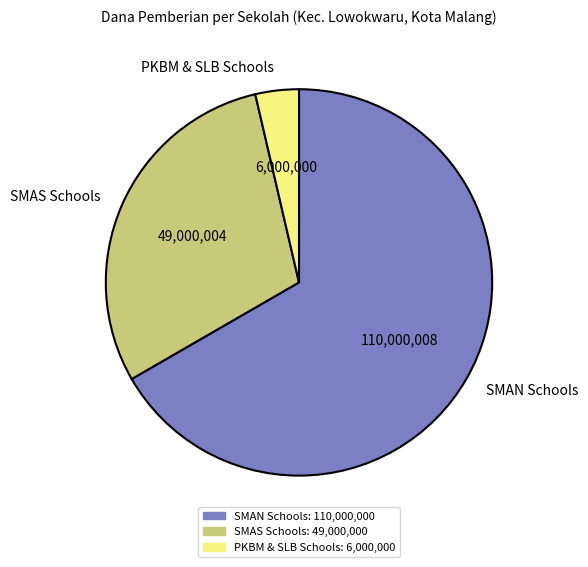

True or false: SMAN Schools accounts for 67% of the total.

True